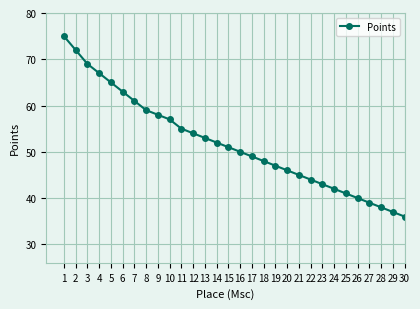

Reading right to left, what are all the values shown in this chart?

36	37	38	39	40	41	42	43	44	45	46	47	48	49	50	51	52	53	54	55	57	58	59	61	63	65	67	69	72	75